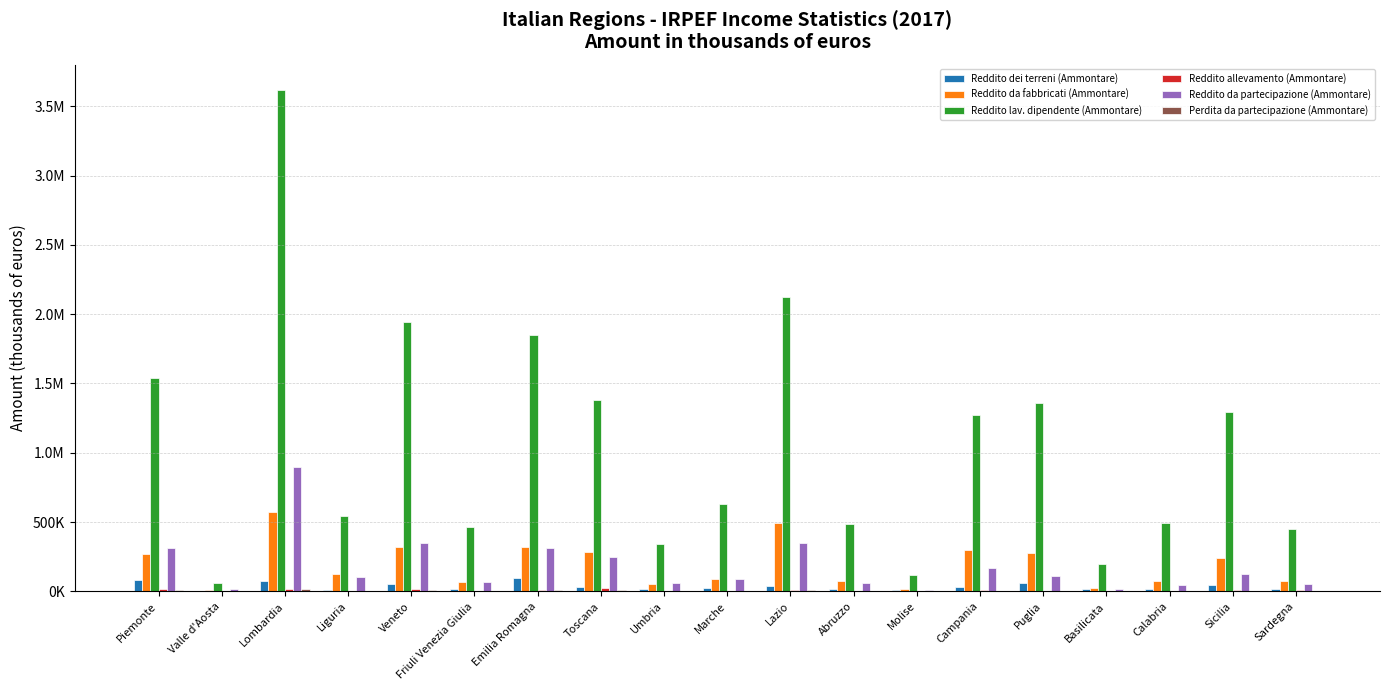

Which series has the largest total across all categories?

Reddito lav. dipendente (Ammontare)